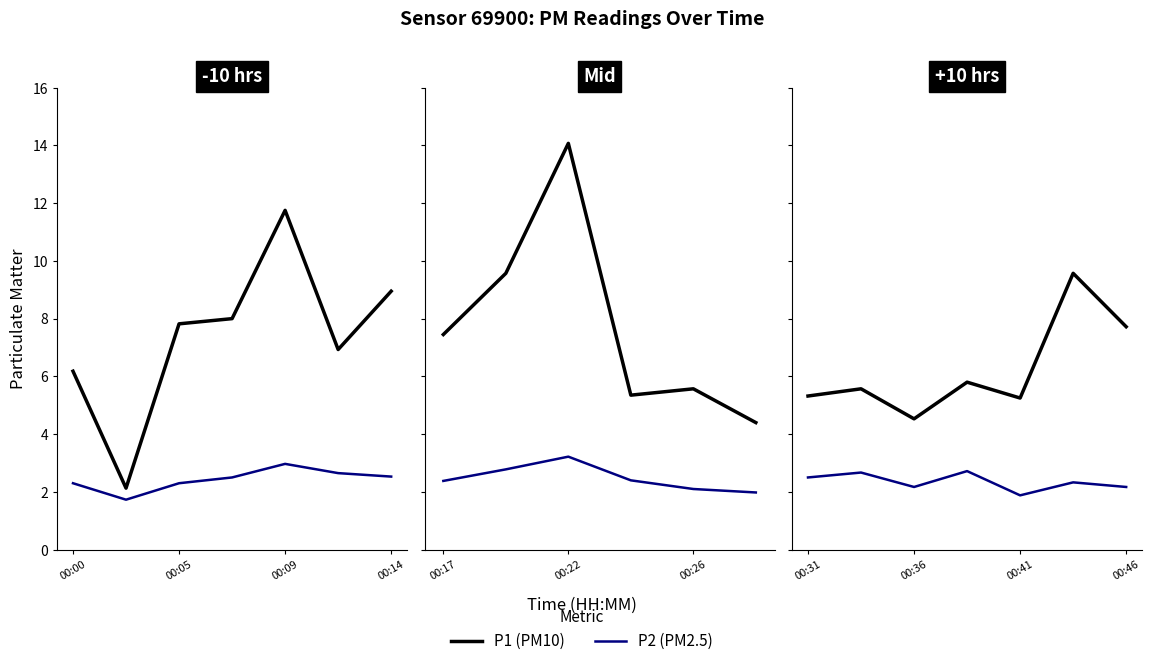

True or false: P1 (PM10) has more than 1 interior local peaks.

True